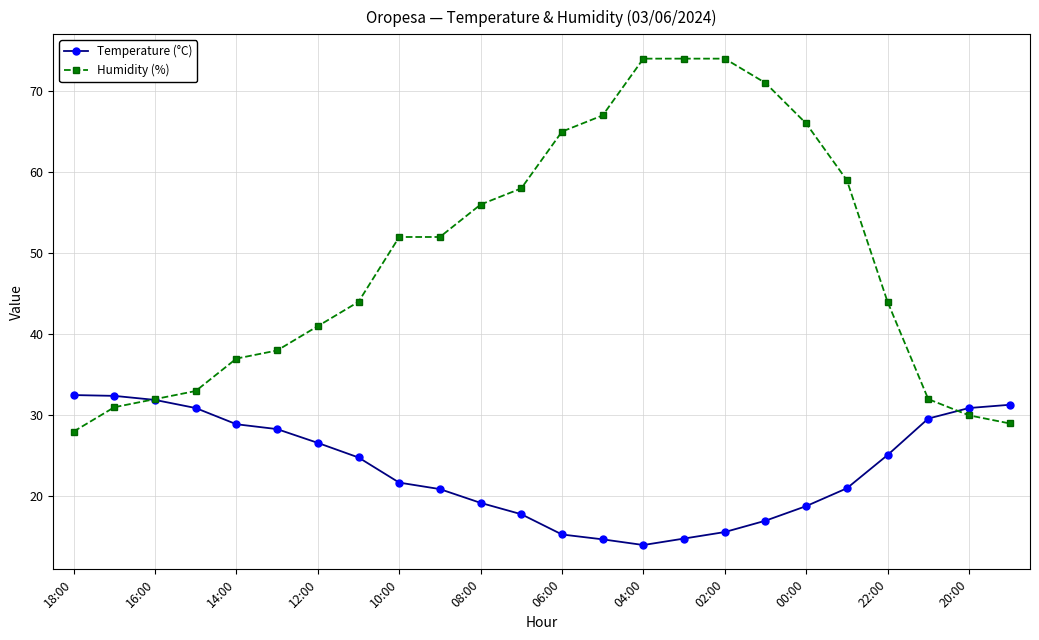

What are all the series names shown in the legend?

Temperature (°C), Humidity (%)